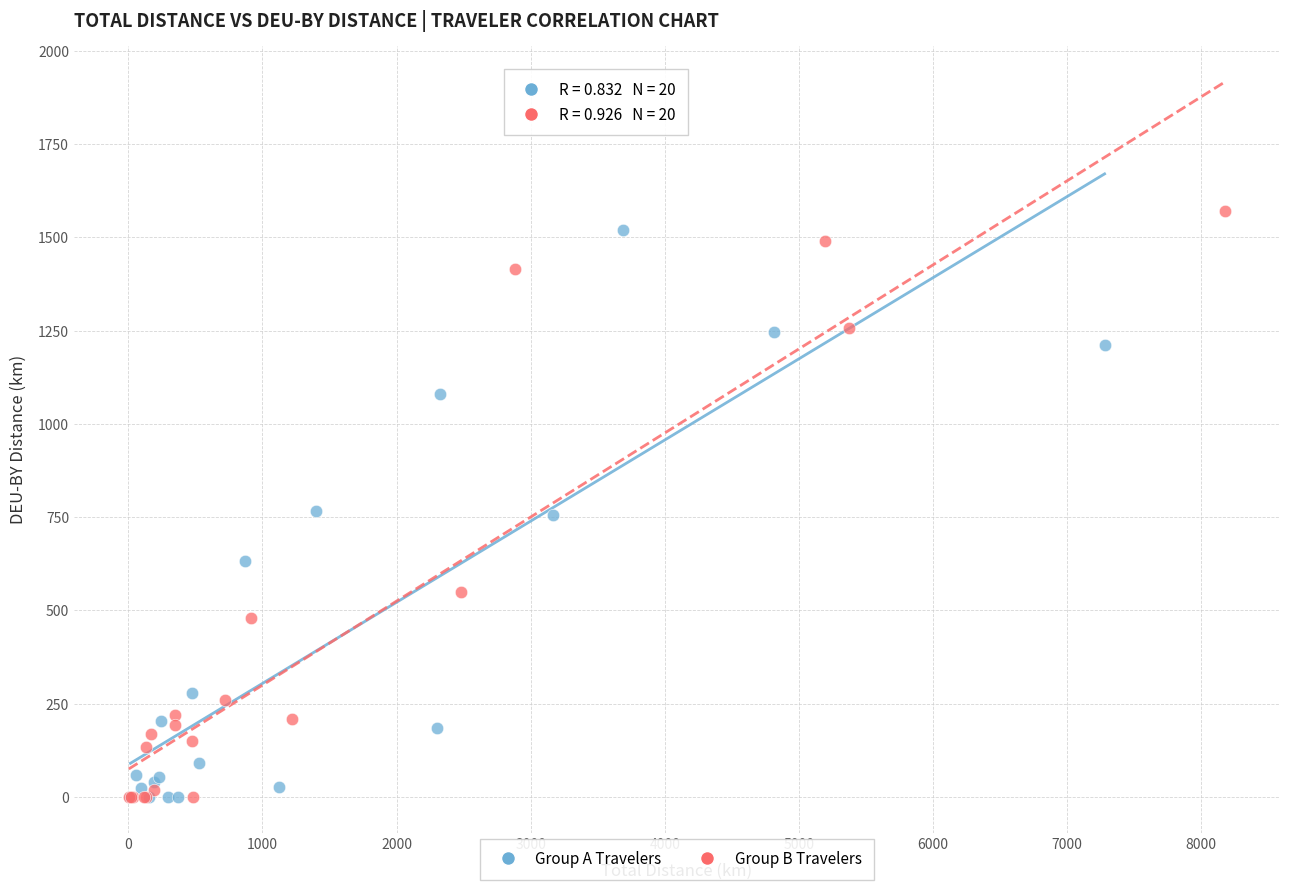

What are all the series names shown in the legend?

Group A Travelers, Group B Travelers